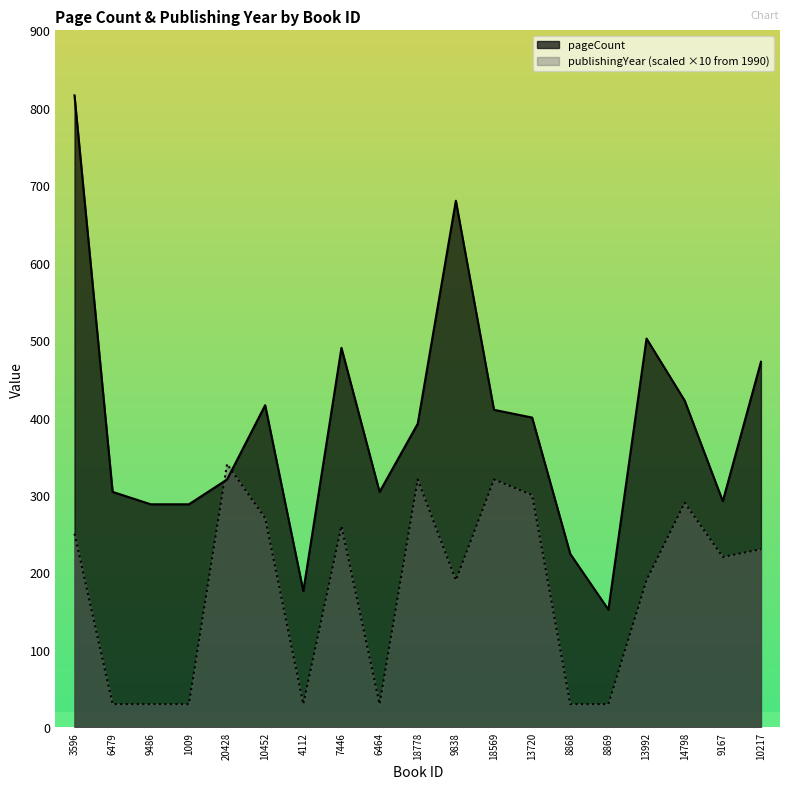

What is the difference between the maximum and minimum values in the publishingYear series?

310